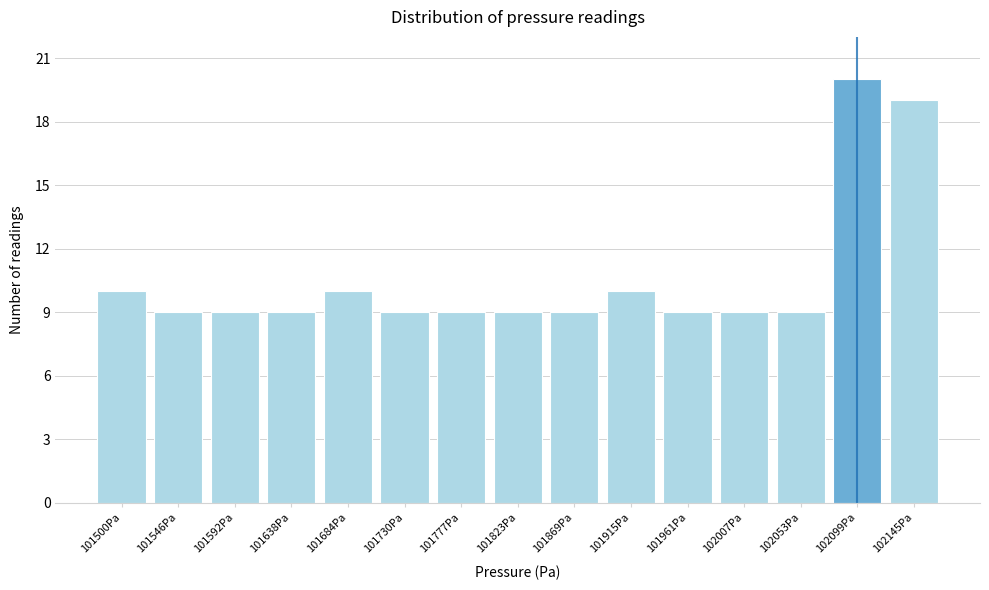

Reading left to right, transcribe all the data shown in this chart.

101500Pa=10	101546Pa=9	101592Pa=9	101638Pa=9	101684Pa=10	101730Pa=9	101777Pa=9	101823Pa=9	101869Pa=9	101915Pa=10	101961Pa=9	102007Pa=9	102053Pa=9	102099Pa=20	102145Pa=19